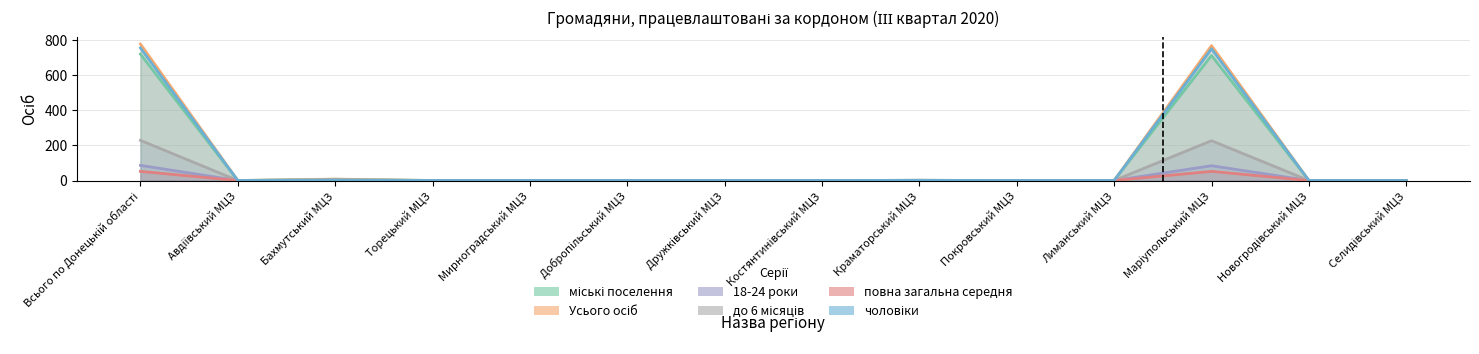

The value of чоловіки at Костянтинівський МЦЗ is 0. True or false?

True